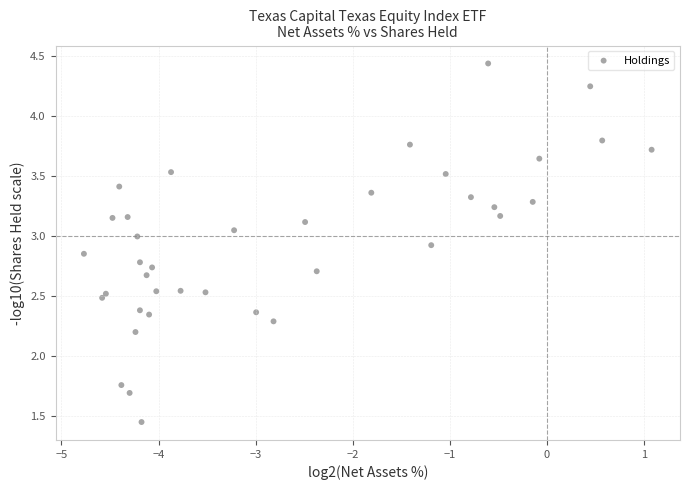

What Y value in the scatter plot is closest to 2?

2.2